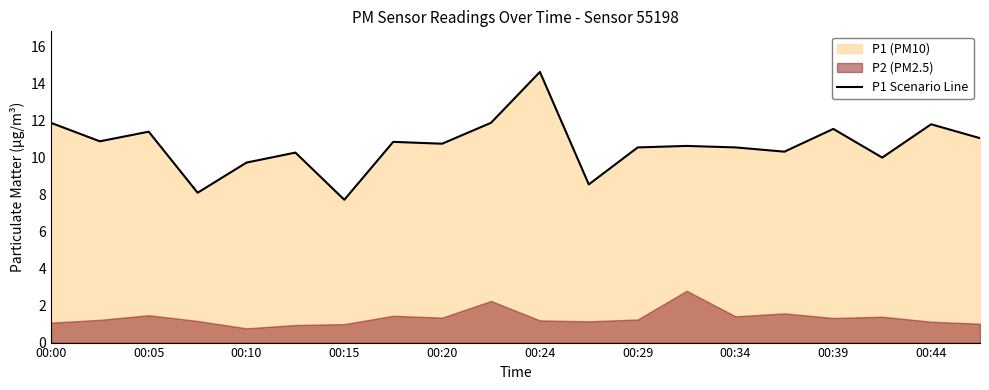

What is the minimum value for P1 Scenario Line?

7.7